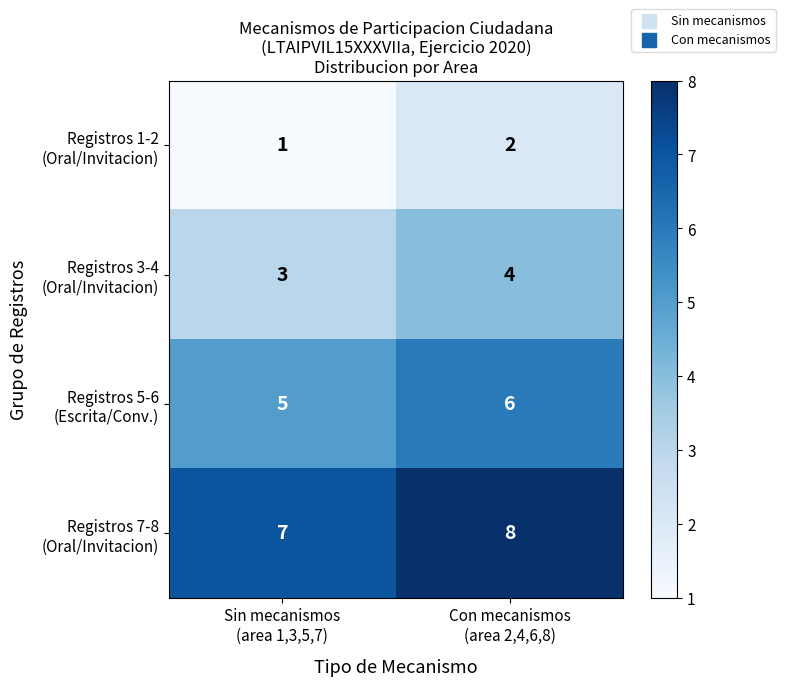

How many series are shown in this chart?

4